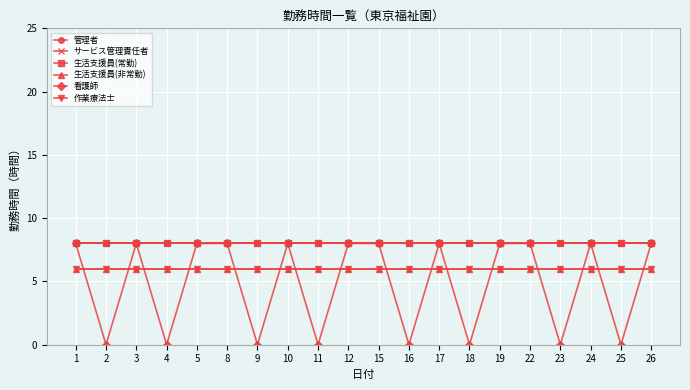

True or false: サービス管理責任者 and 看護師 intersect in this chart.

False